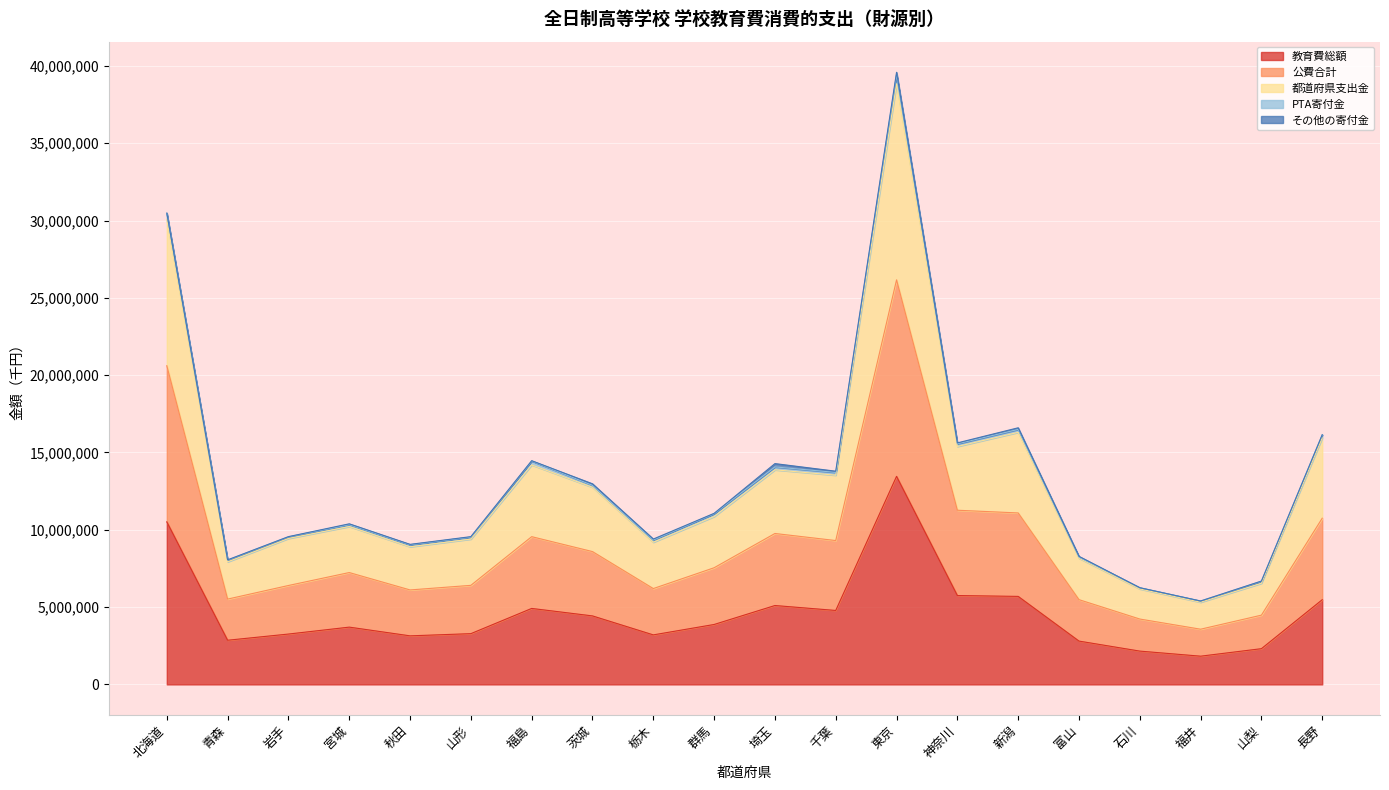

Is it true that 教育費総額 equals 3704654 at 宮城?

True